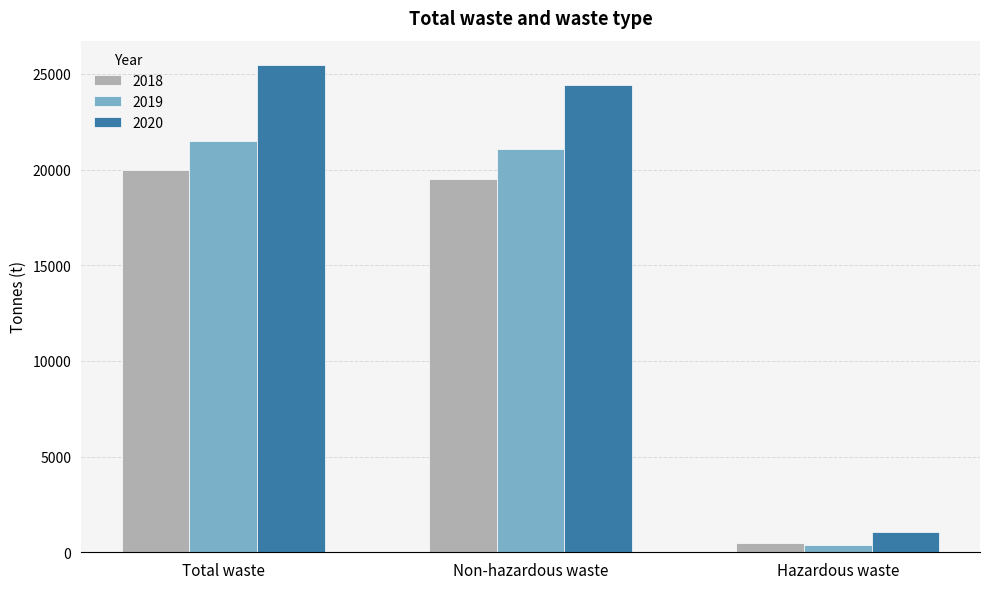

List the series in order of their overall mean, highest first.

2020, 2019, 2018